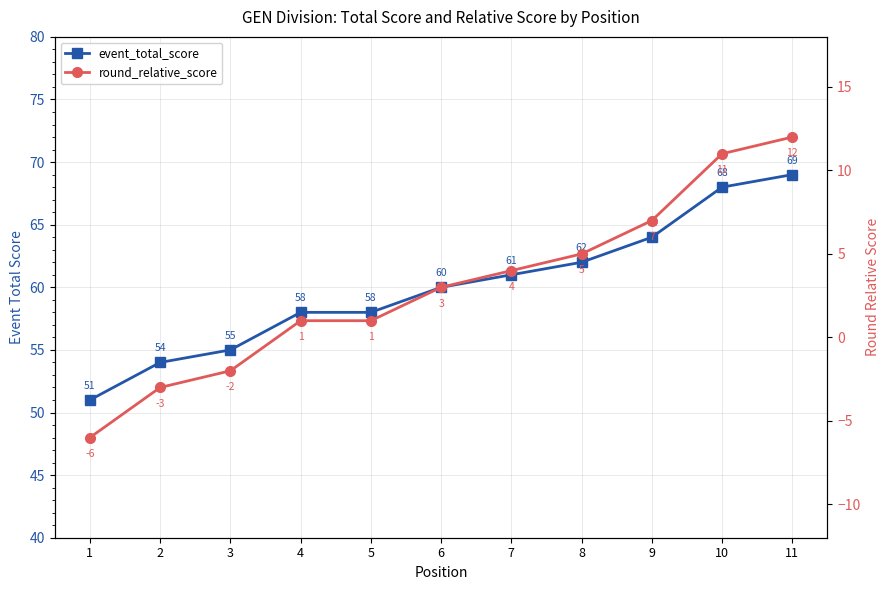

What is the spread (max minus min) of values at 3?

57